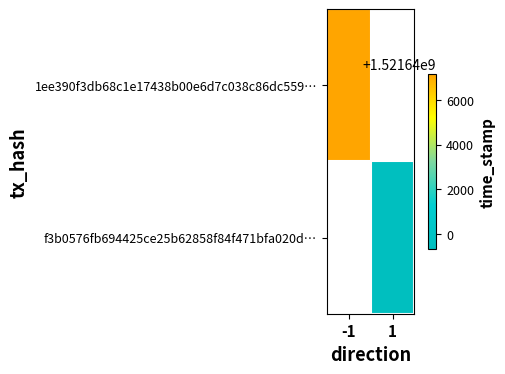

True or false: f3b0576fb694425ce25b62858f84f471bfa020d… has a value of 1521639327.0 at 1.

True